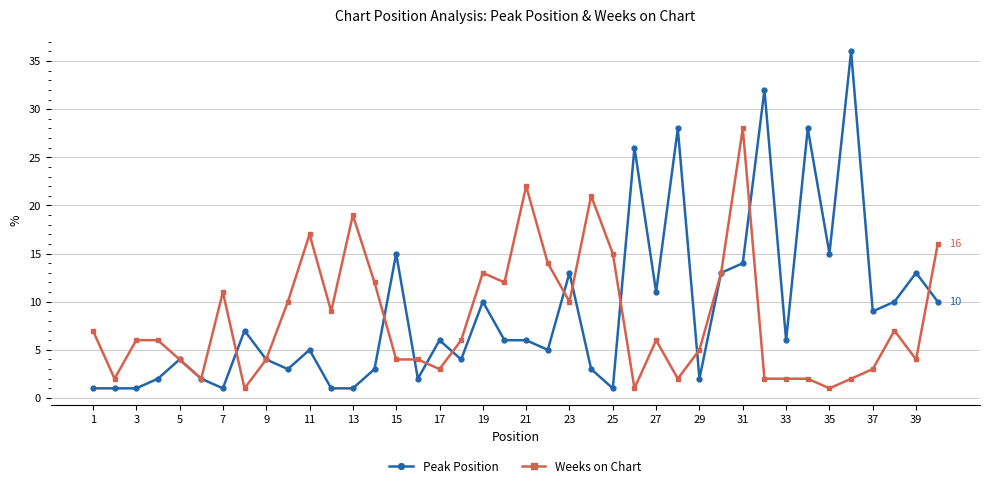

List the series in order of their peak value, highest first.

Peak Position, Weeks on Chart